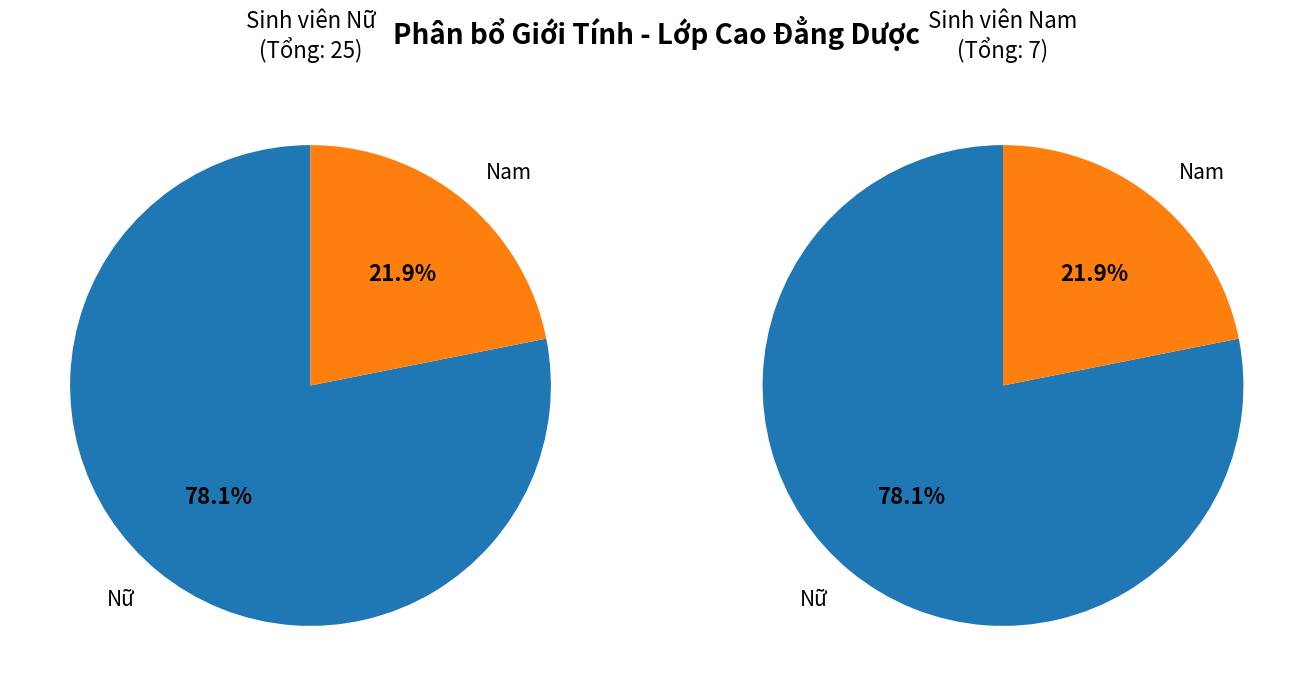

To the nearest percent, what portion does Nữ represent?

78%